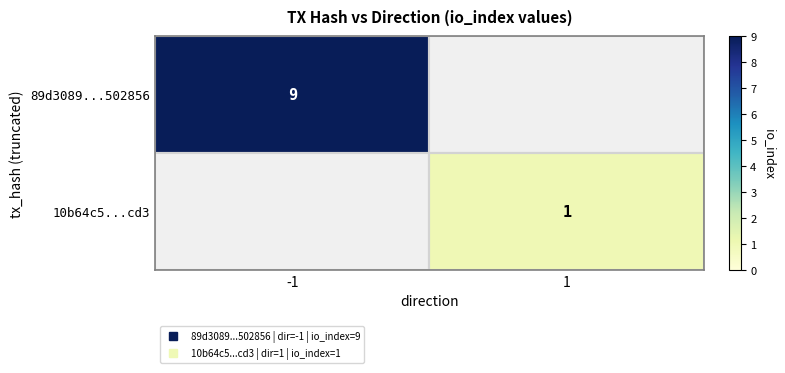

What is the greatest value displayed?

9.0